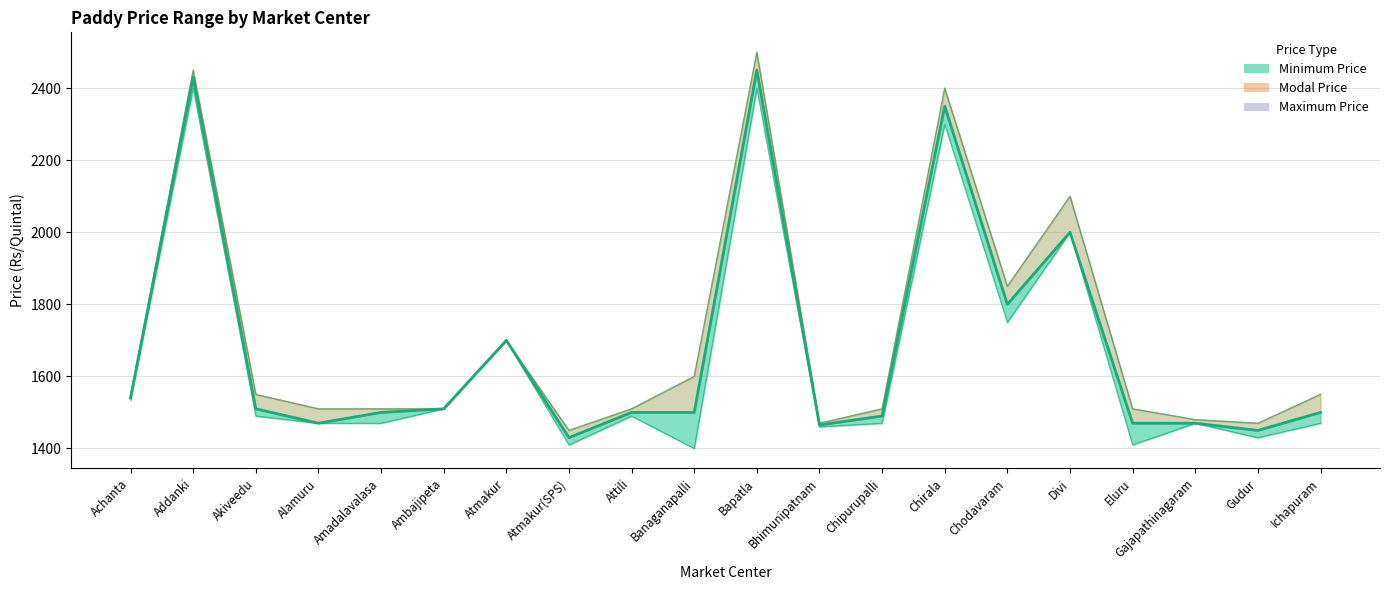

At which label does Minimum Price first exceed 1490?

Achanta